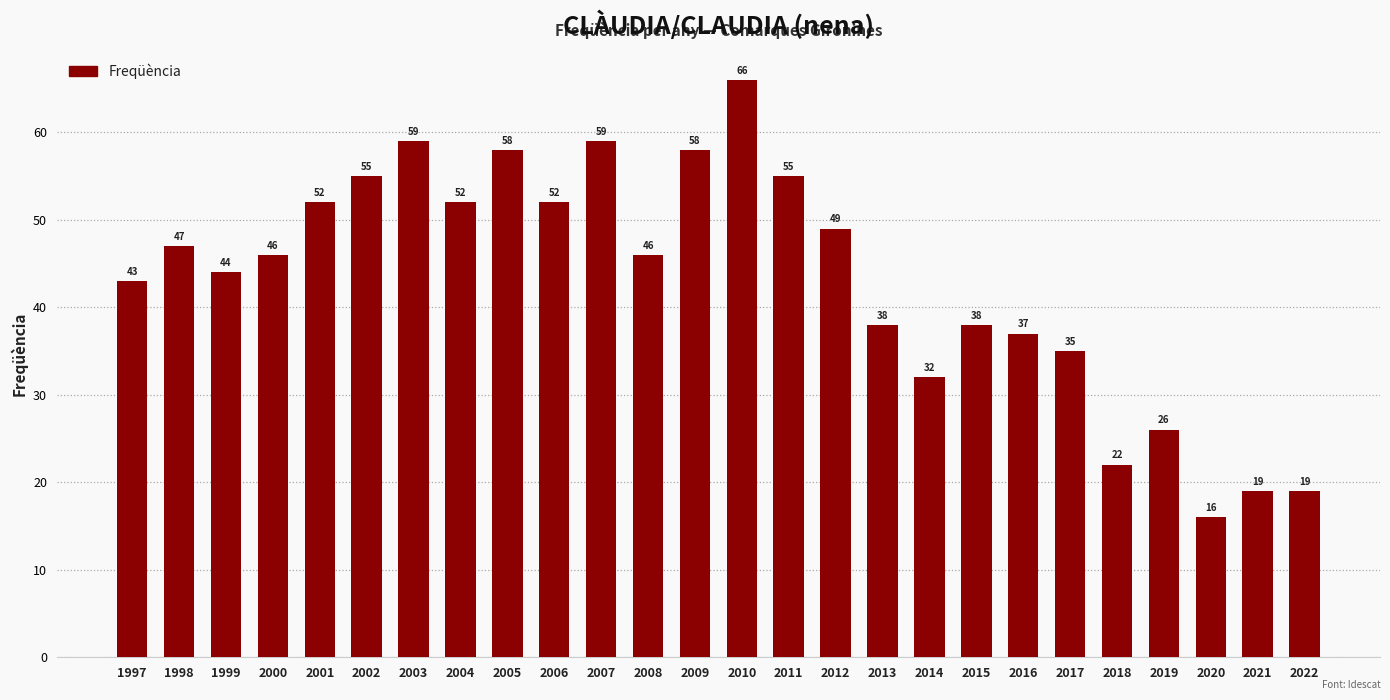

At which label is the value closest to 41?

1997